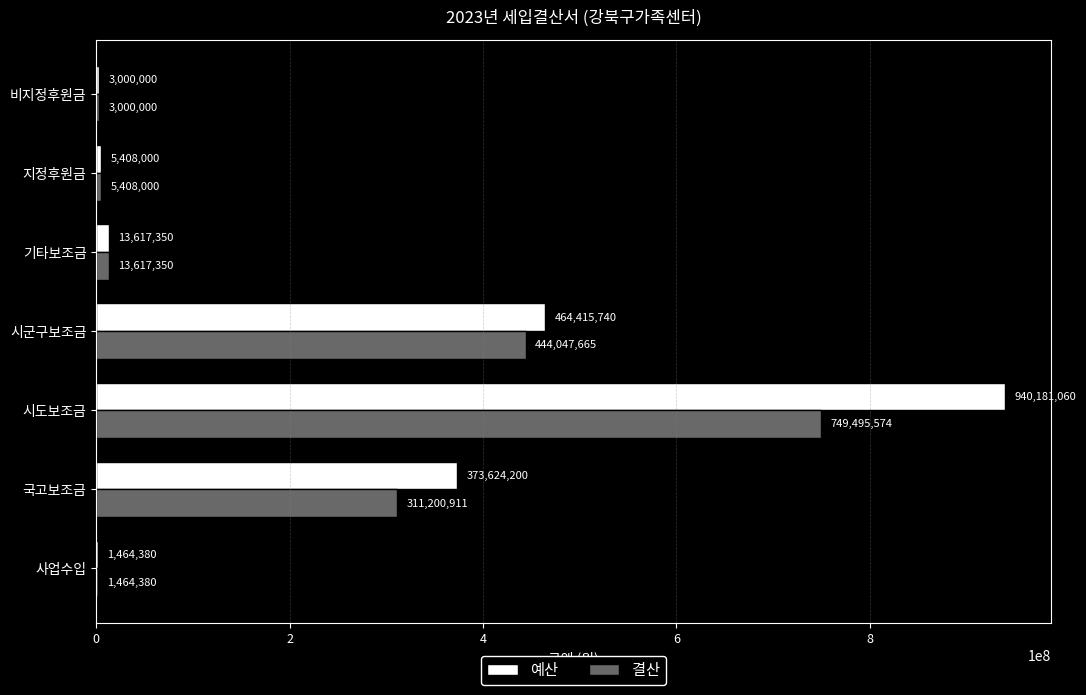

What is the maximum value for 예산?

940181060